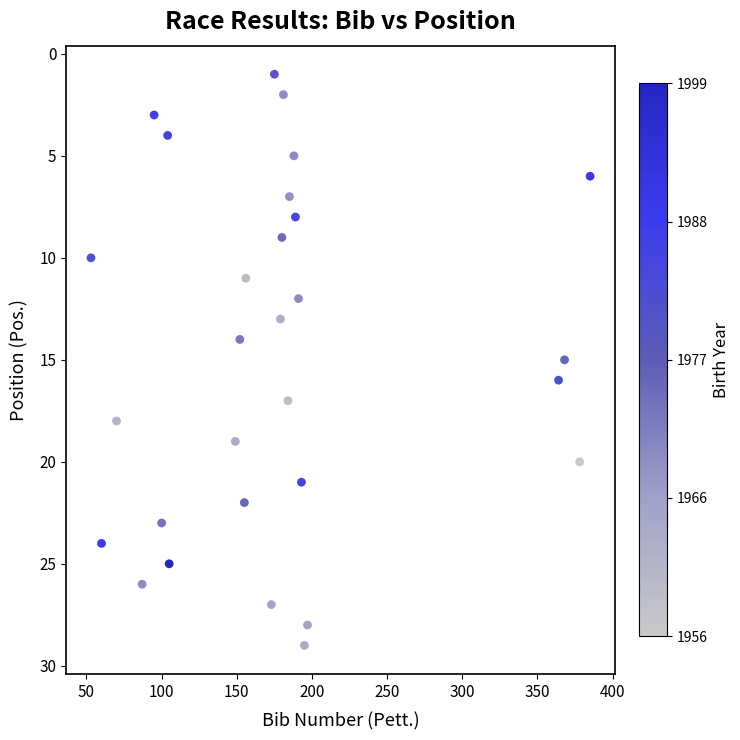

What is the range of X values (max minus min)?

332